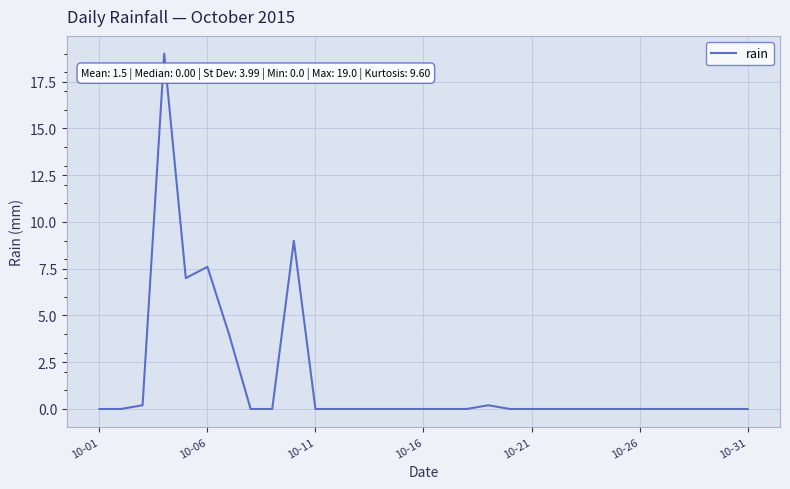

What is the maximum value shown in the chart?

19.0